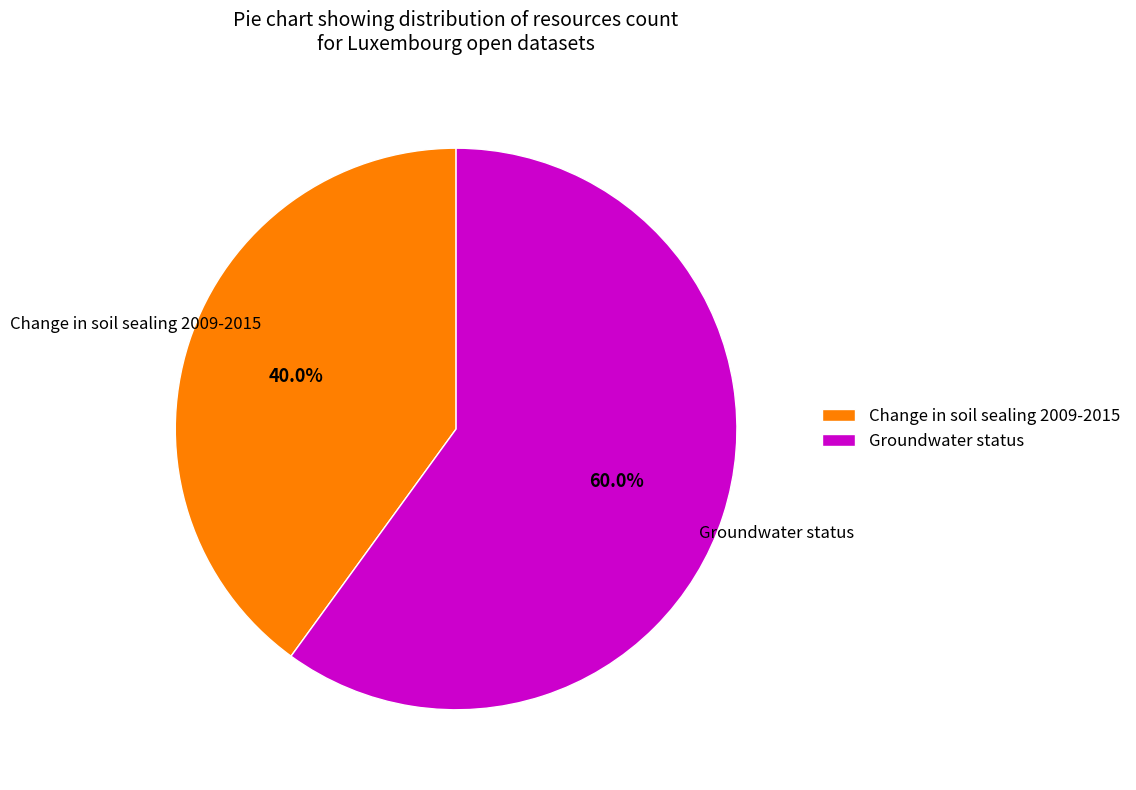

To the nearest percent, what is the difference between the Change in soil sealing 2009-2015 and Groundwater status slice percentages?

20%